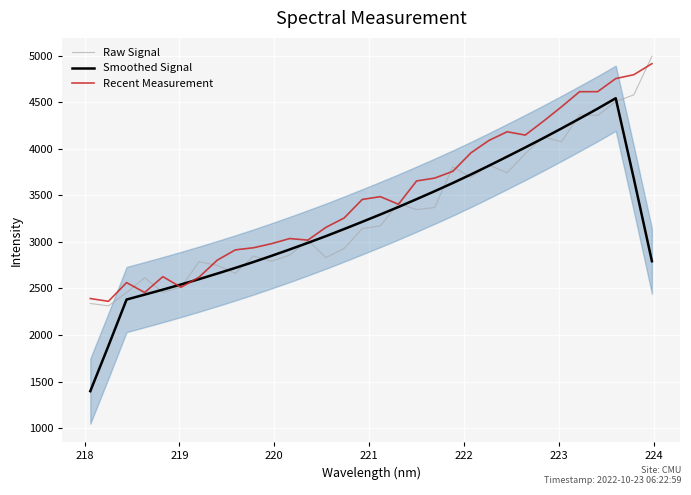

What is the lowest value of the Smoothed Signal series?

1397.4